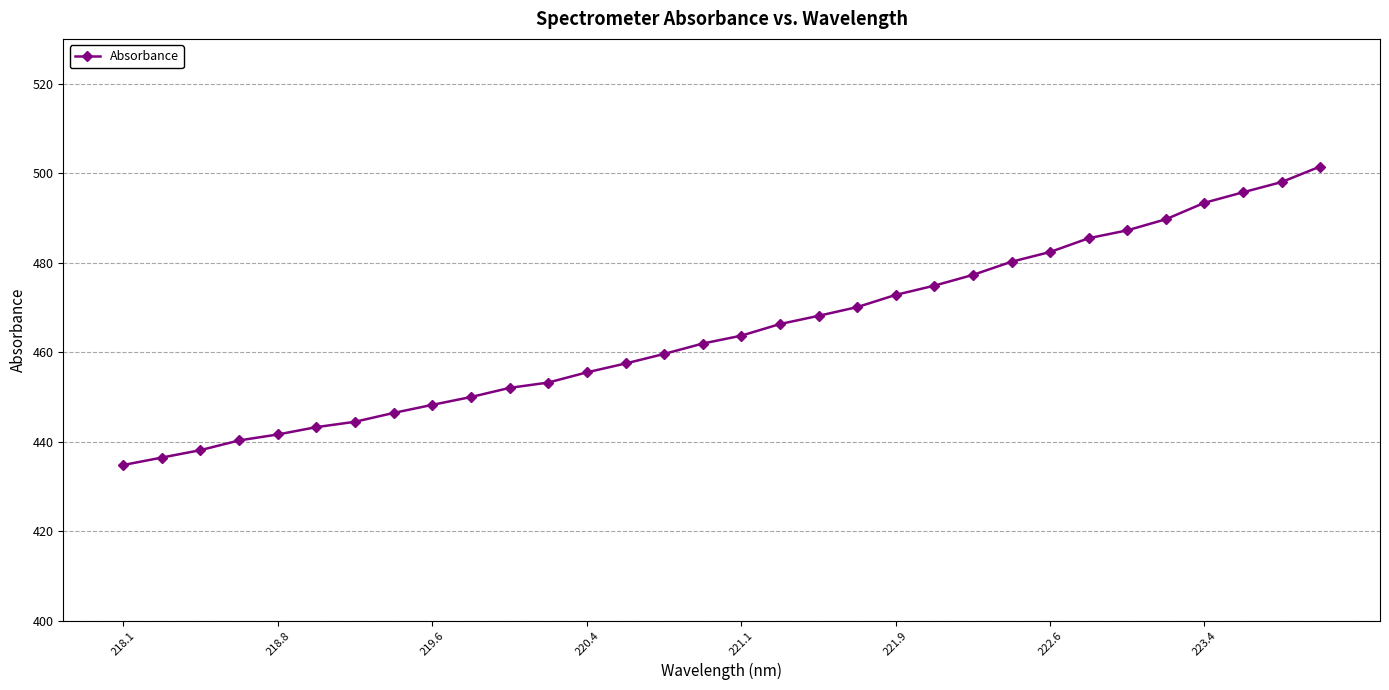

What is the value of the 27th point from the left?

487.2